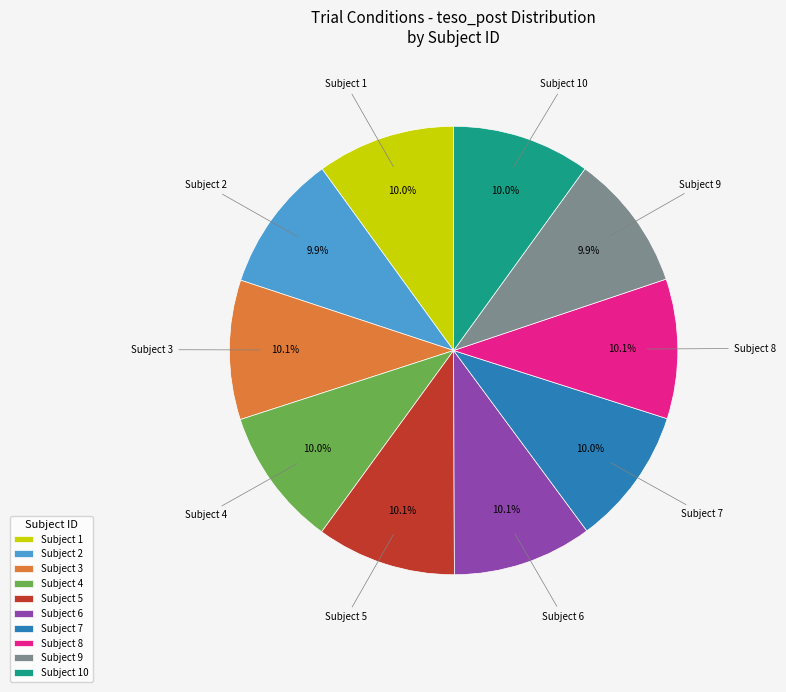

What portion of the pie excludes Subject 5?

89.9%